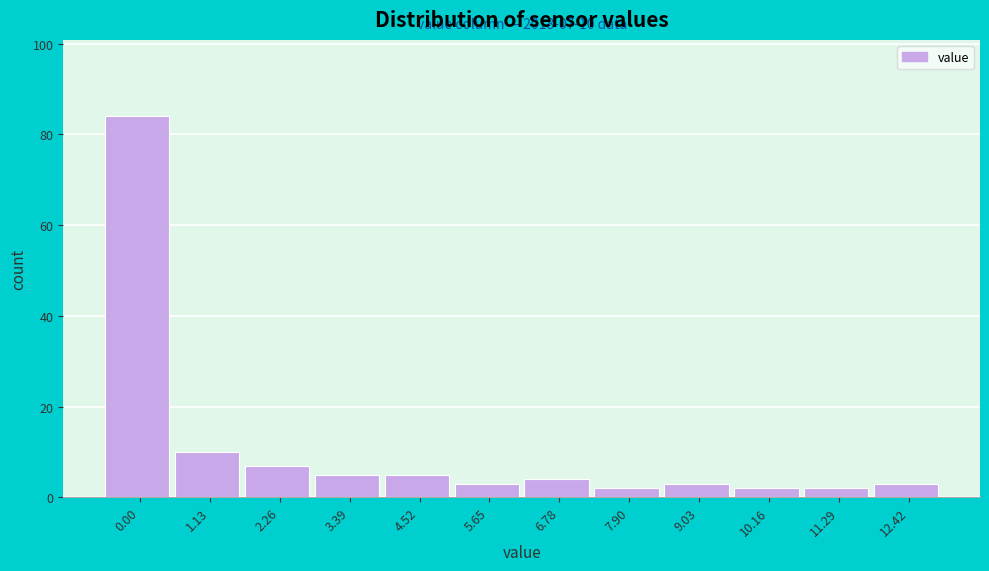

Reading left to right, list all the values displayed in this chart.

84	10	7	5	5	3	4	2	3	2	2	3